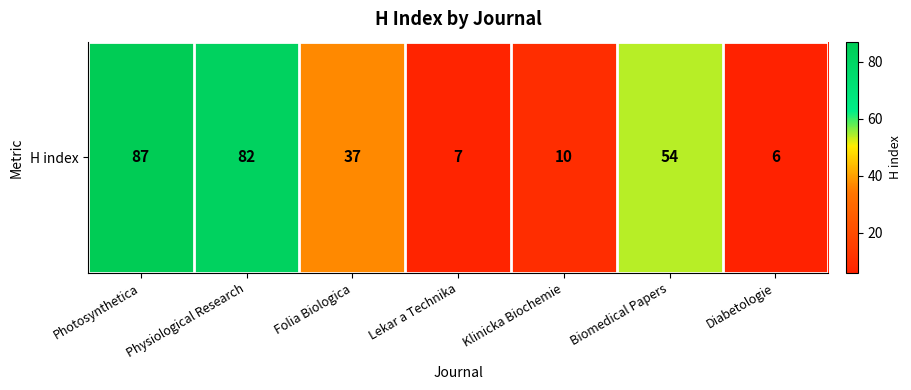

Reading right to left, what are all the values shown in this chart?

6	54	10	7	37	82	87